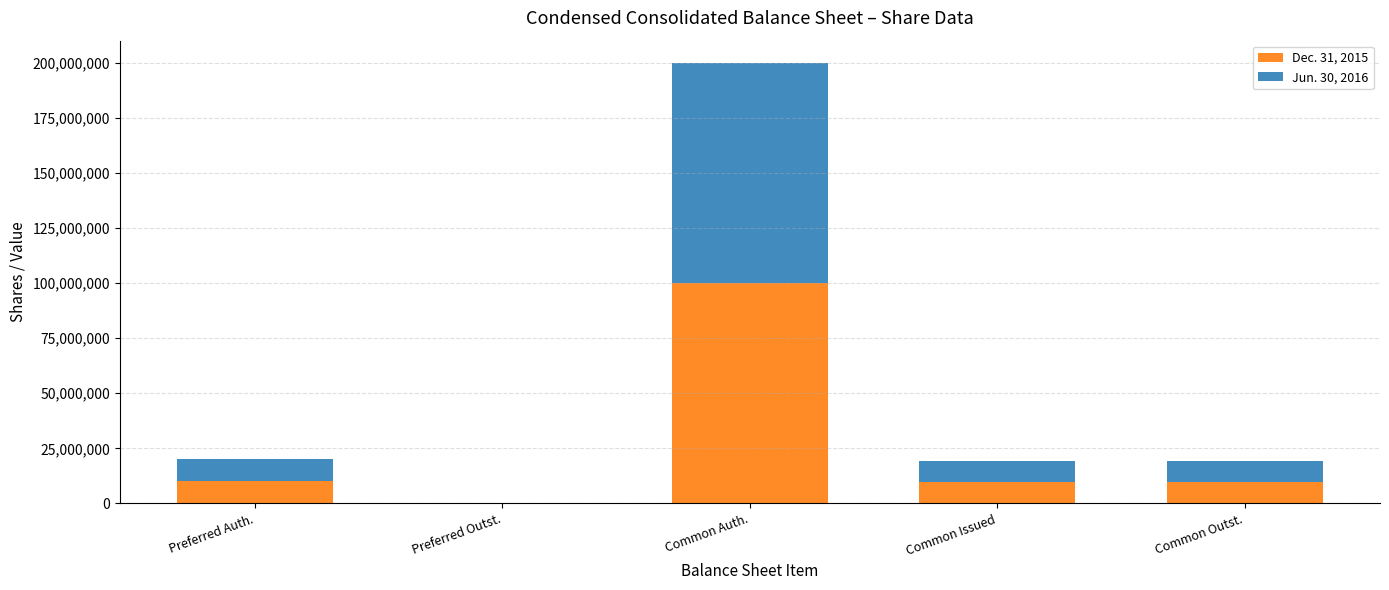

At which category is the sum across all series the highest?

Common Auth.